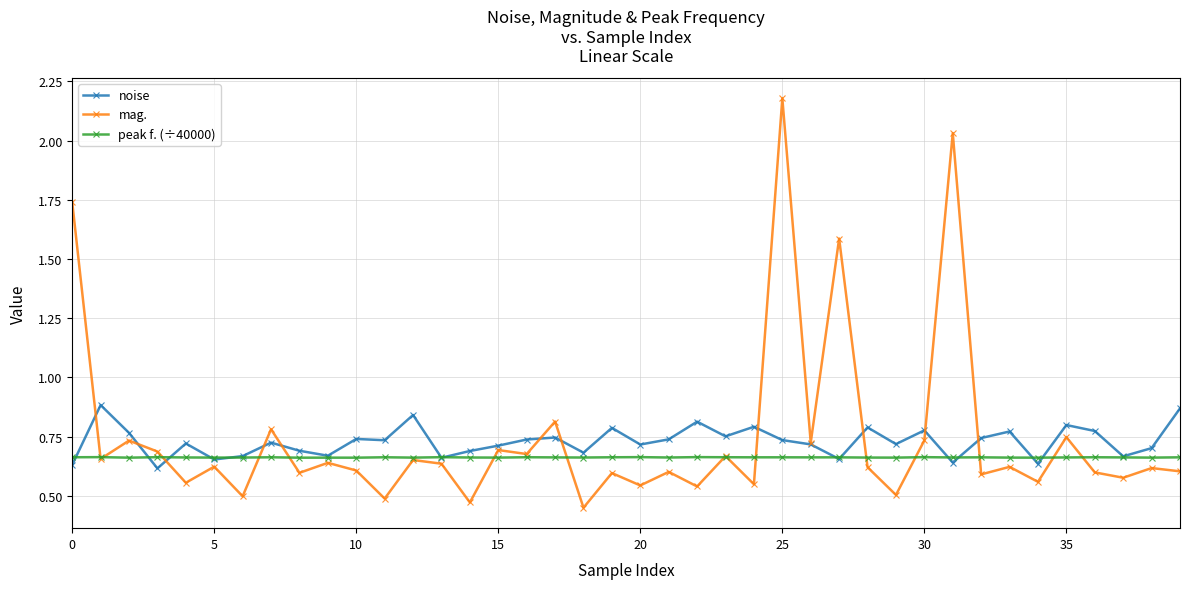

Rank the series by their maximum value, from lowest to highest.

peak f. (÷40000), noise, mag.